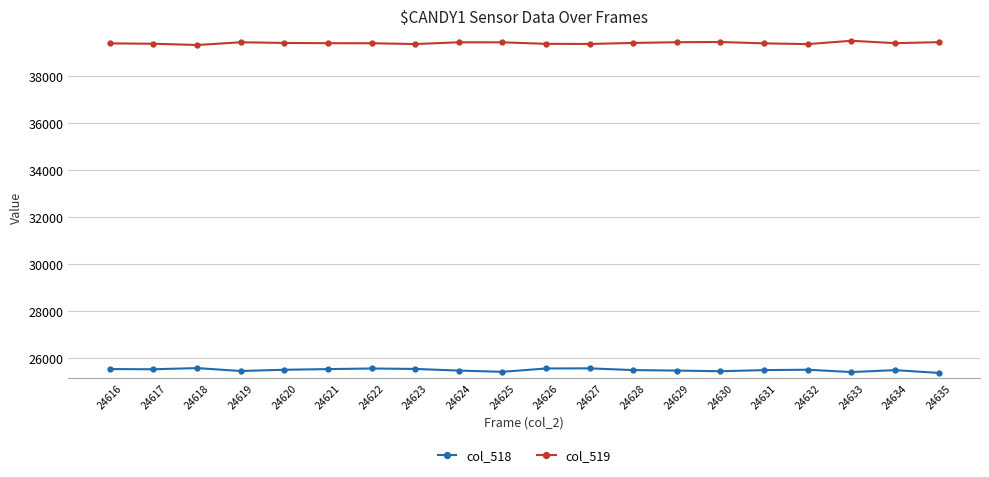

Which series has the largest total across all categories?

col_519